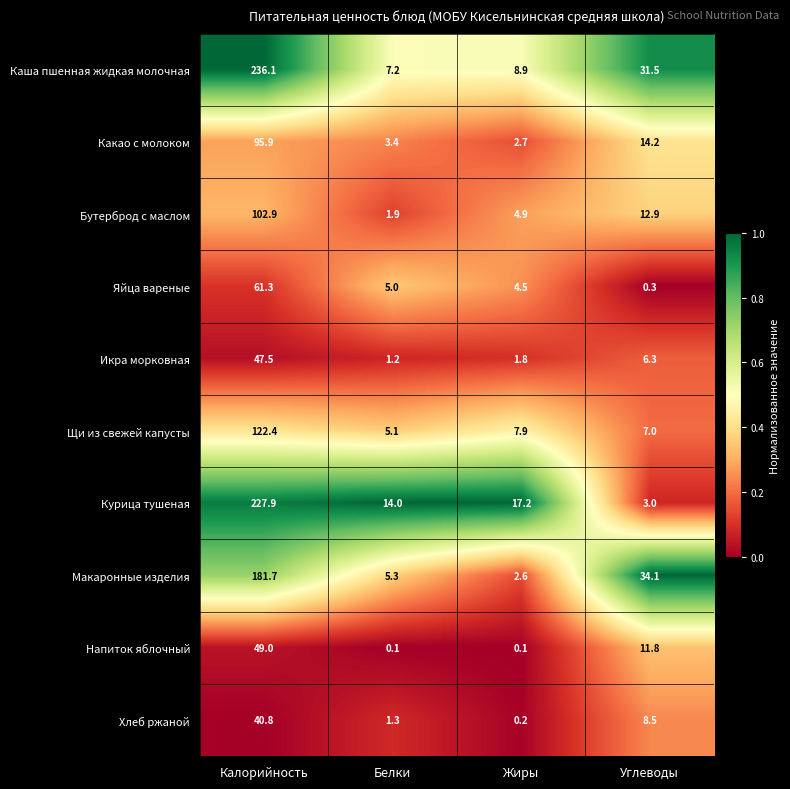

Between Калорийность and Жиры, which series saw the biggest shift?

Каша пшенная жидкая молочная